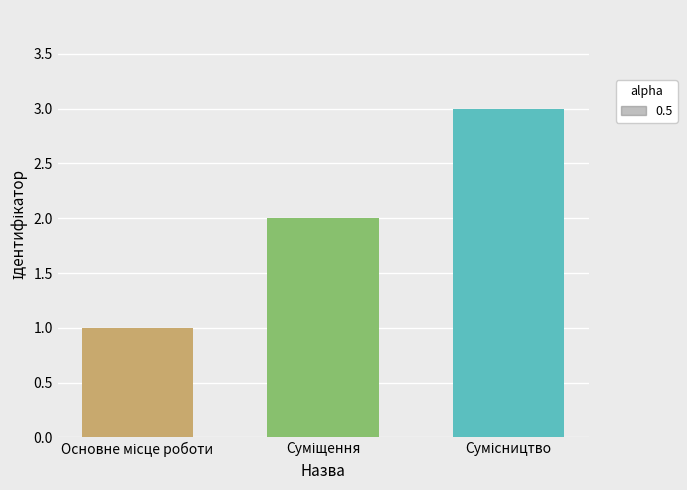

What is the maximum value shown in the chart?

3